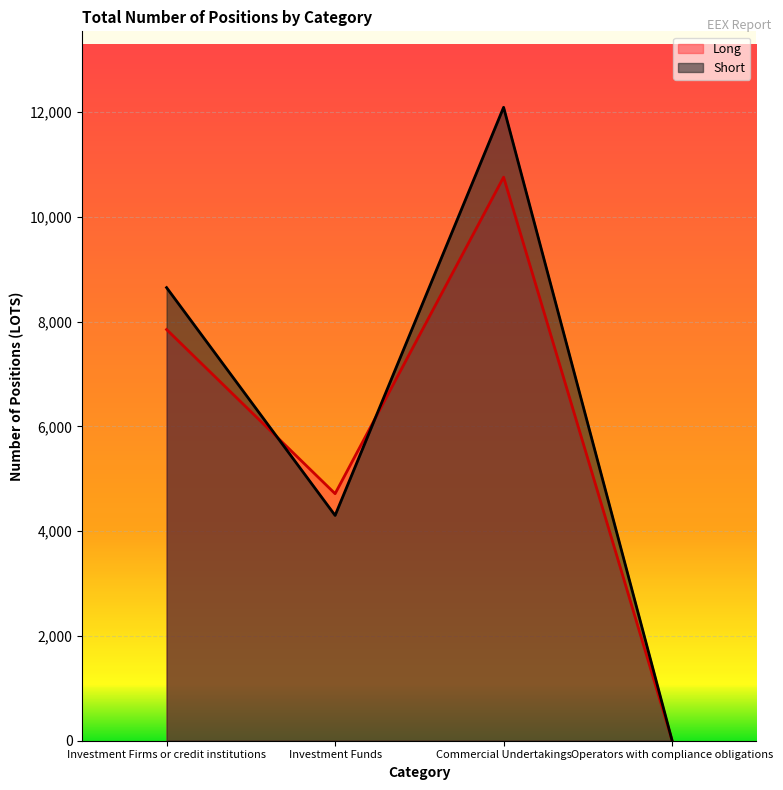

What is the label of the 4th point from the left?

Operators with compliance obligations